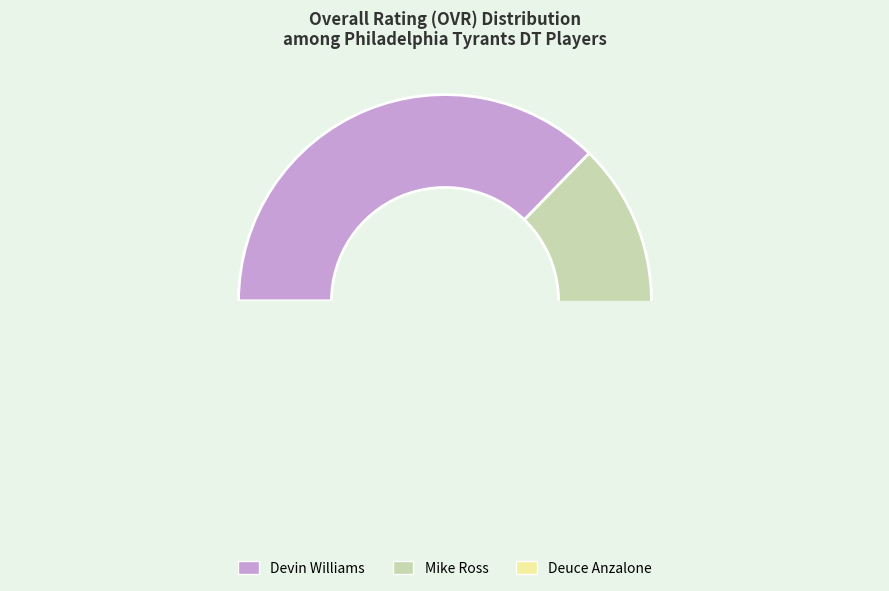

What is the change in value from Devin Williams to Mike Ross?

-12